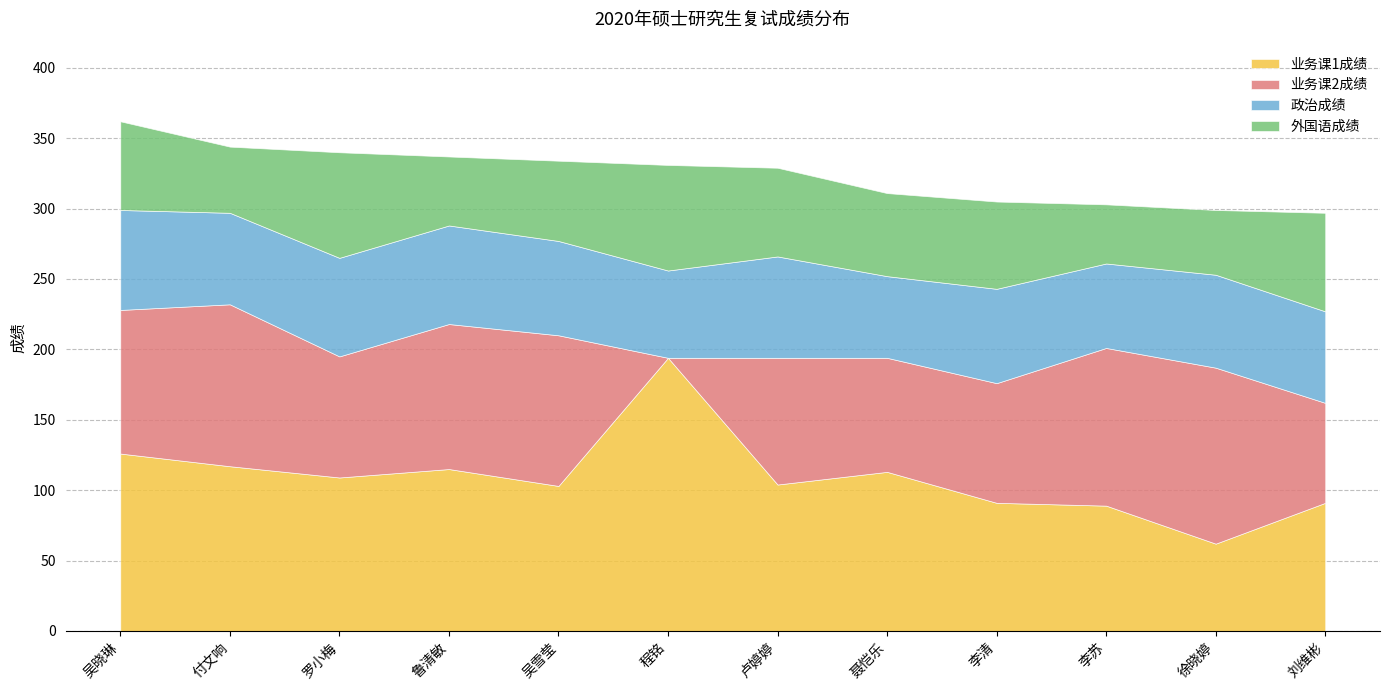

What is the average value of the 政治成绩 series?

66